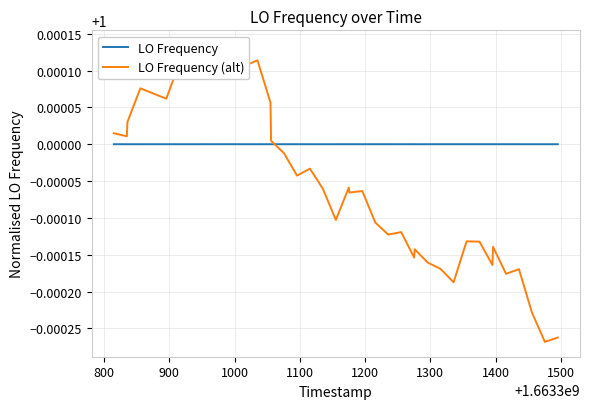

Reading right to left, what are all the values shown in this chart?

LO Frequency: 1.0	1.0	1.0	1.0	1.0	1.0	1.0	1.0	1.0	1.0	1.0	1.0	1.0	1.0	1.0	1.0	1.0	1.0	1.0	1.0	1.0	1.0	1.0	1.0	1.0	1.0	1.0	1.0	1.0	1.0	1.0	1.0	1.0	1.0	1.0	1.0	1.0	1.0	1.0	1.0
LO Frequency (alt): 1.0	1.0	1.0	1.0	1.0	1.0	1.0	1.0	1.0	1.0	1.0	1.0	1.0	1.0	1.0	1.0	1.0	1.0	1.0	1.0	1.0	1.0	1.0	1.0	1.0	1.0	1.0	1.0	1.0	1.0	1.0	1.0	1.0	1.0	1.0	1.0	1.0	1.0	1.0	1.0